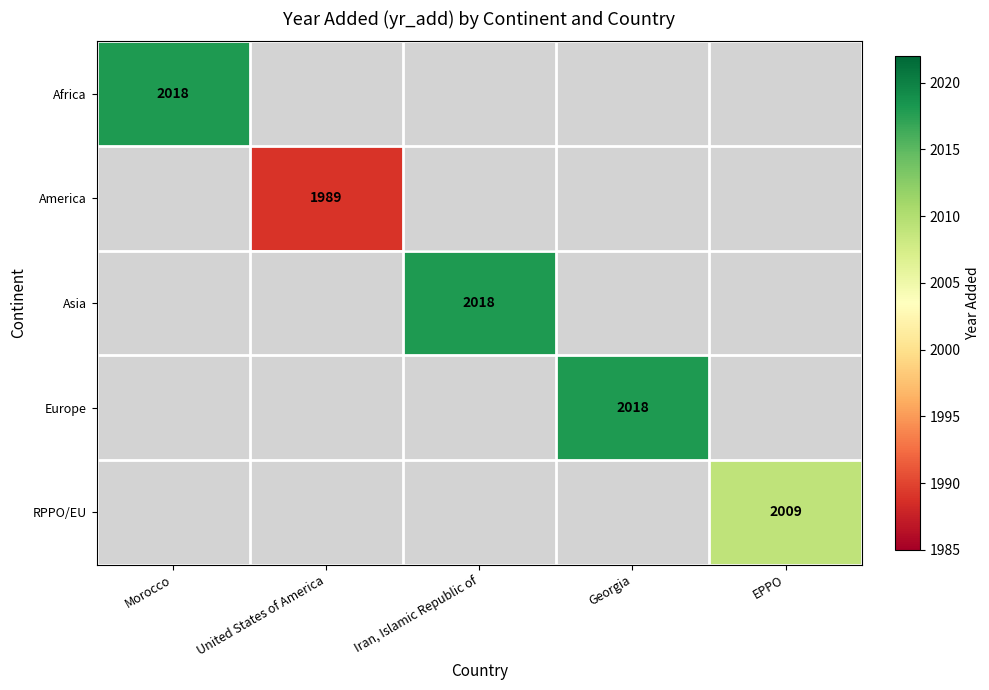

The value of Africa at Morocco is 3438. True or false?

False